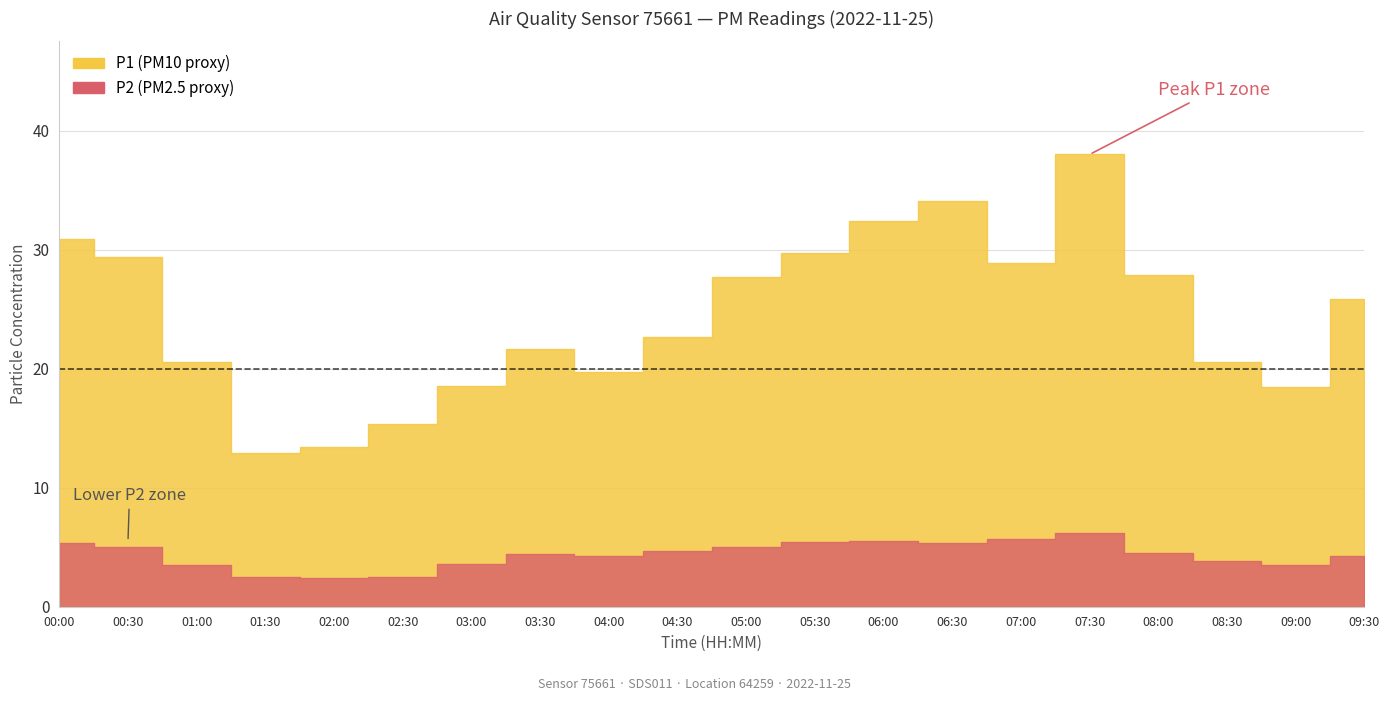

How many values in the P2 series are below 4?

7